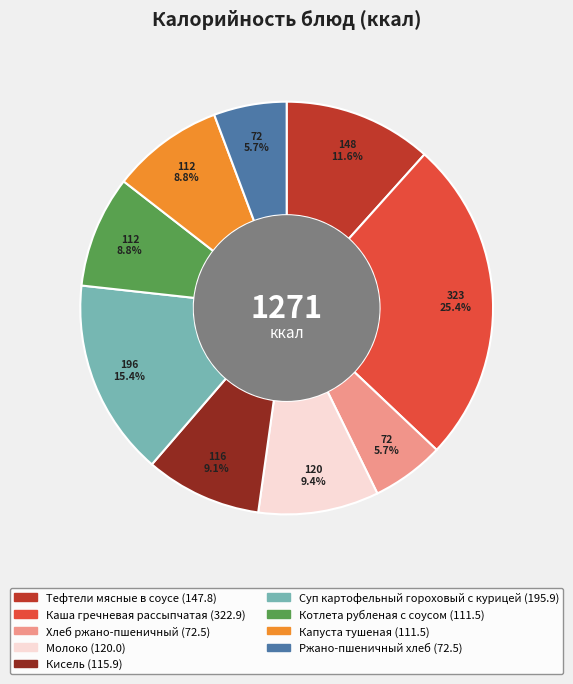

Which has a higher value, Суп картофельный гороховый с курицей or Молоко?

Суп картофельный гороховый с курицей